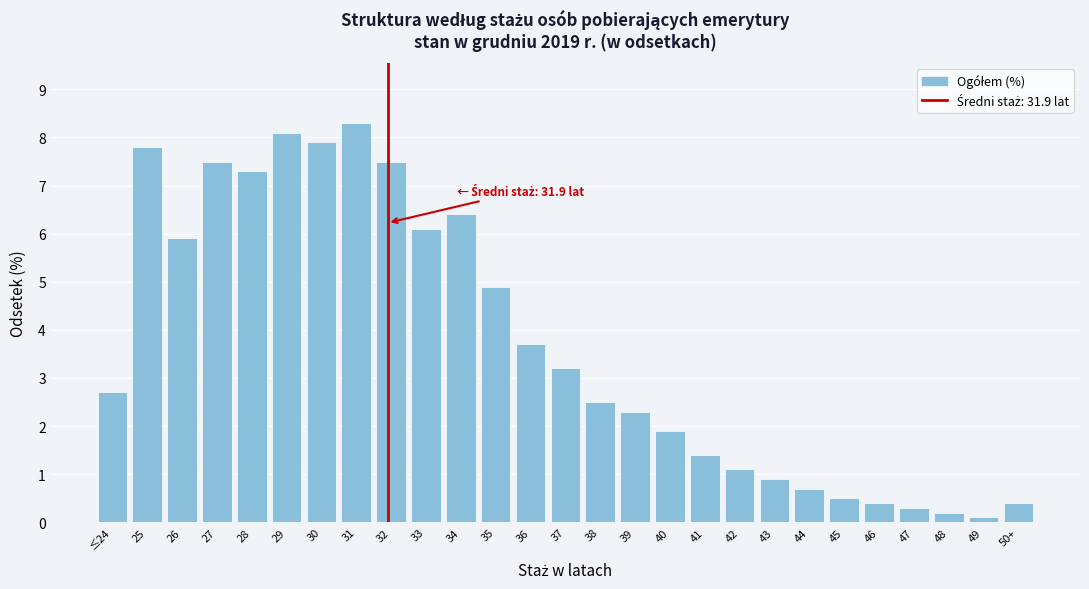

Reading left to right, extract all data points from this chart.

2.7	7.8	5.9	7.5	7.3	8.1	7.9	8.3	7.5	6.1	6.4	4.9	3.7	3.2	2.5	2.3	1.9	1.4	1.1	0.9	0.7	0.5	0.4	0.3	0.2	0.1	0.4